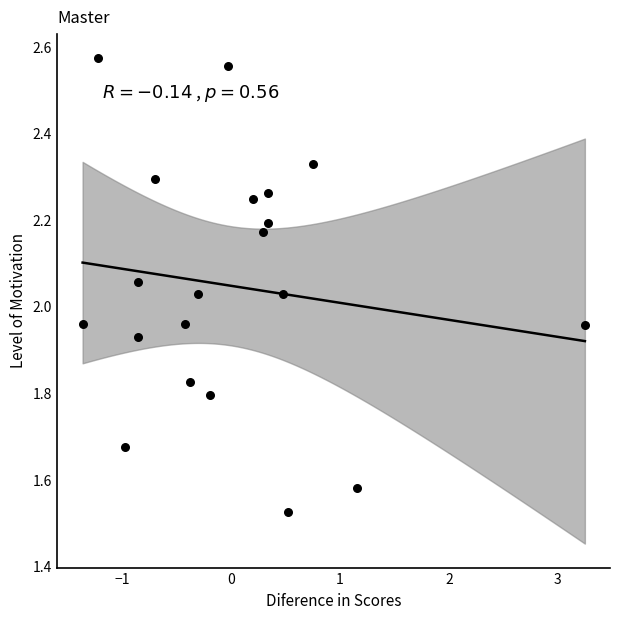

What is the range of Y values (max minus min)?

1.0